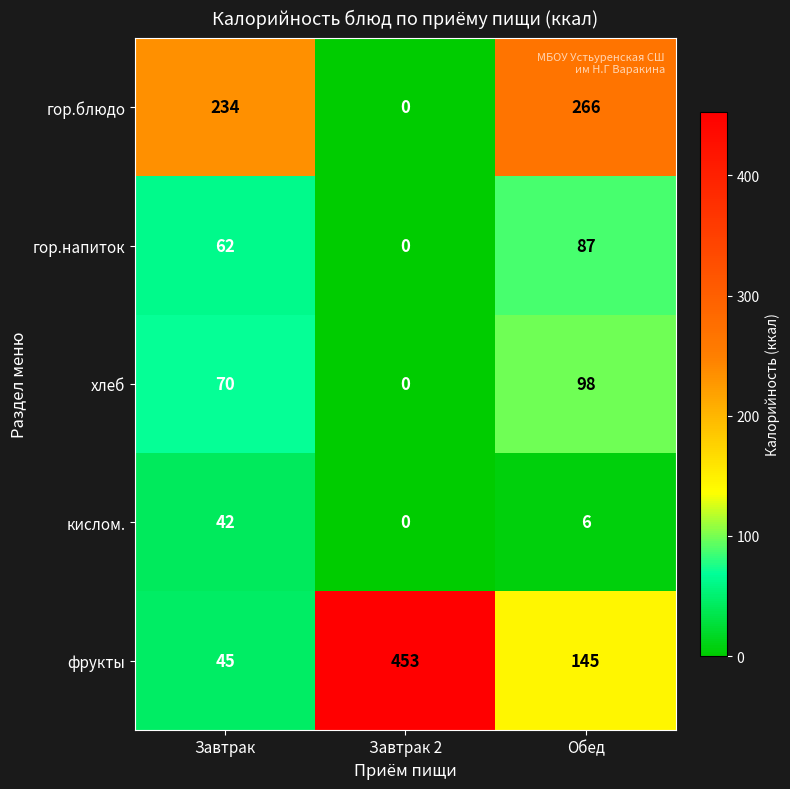

True or false: фрукты has a value of 76 at Завтрак.

False